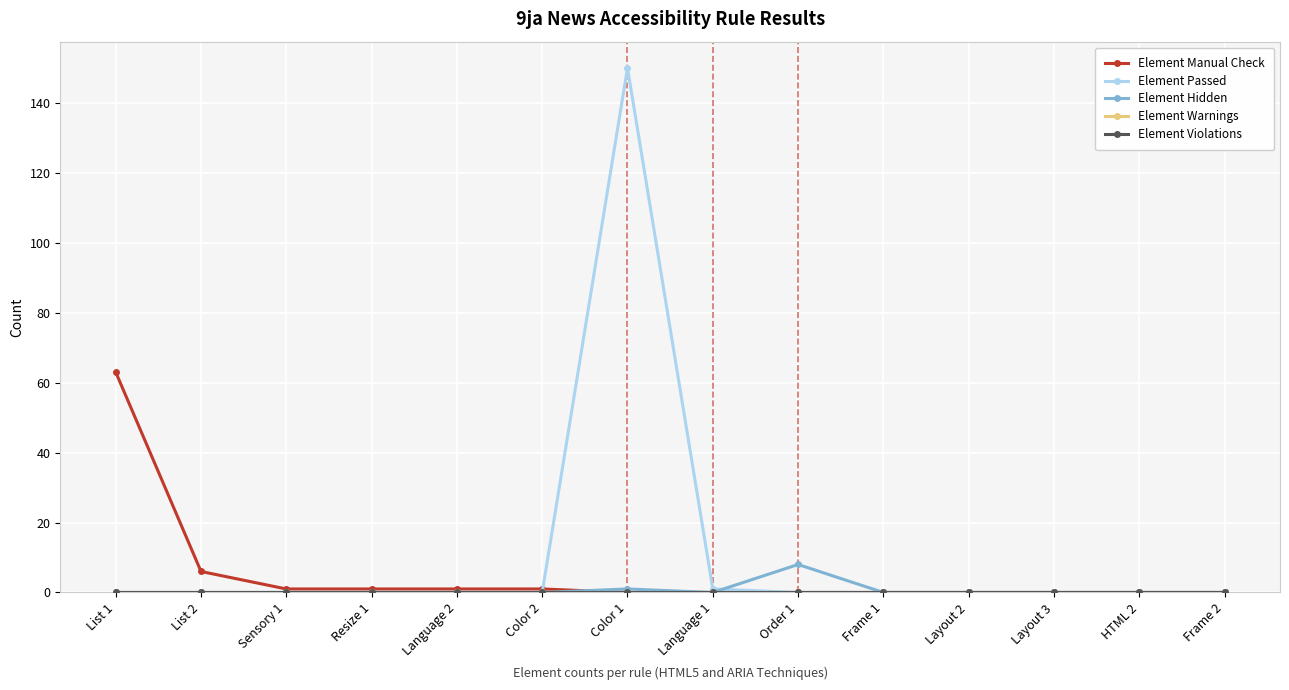

At which category is the sum across all series the highest?

Color 1